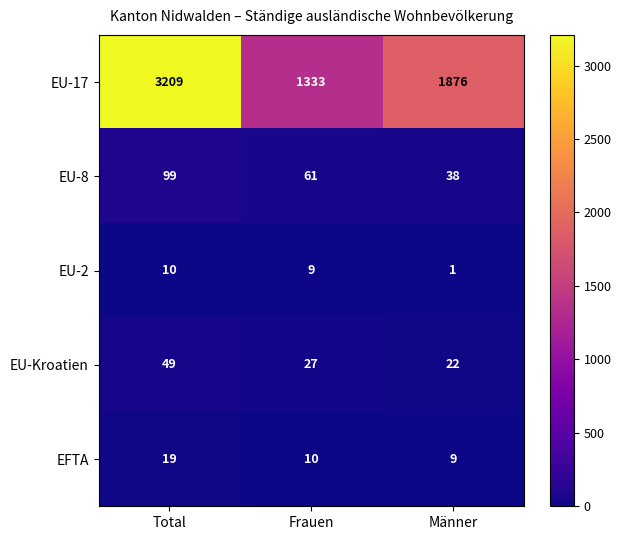

At which category is the sum across all series the highest?

Total